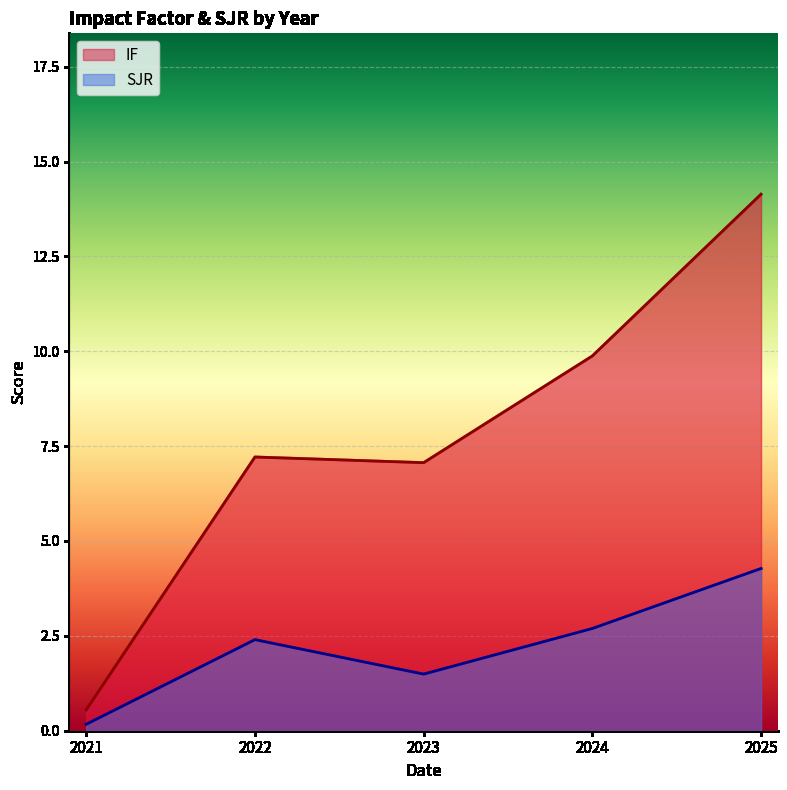

True or false: IF has a value of 2.1 at 2023.

False